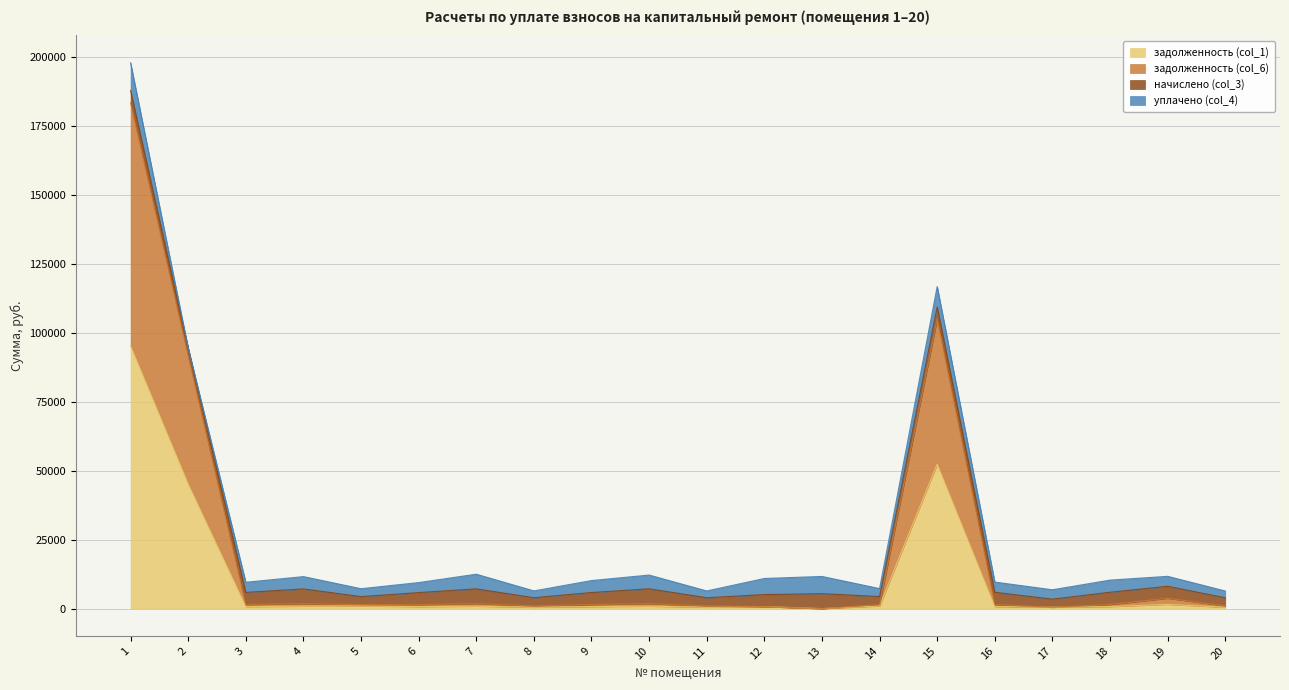

Does the chart display data point markers on the line(s)?

No